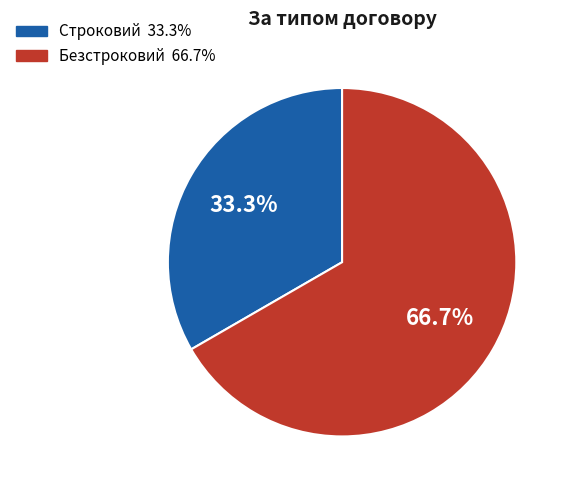

Rank the categories by value from lowest to highest.

Строковий, Безстроковий